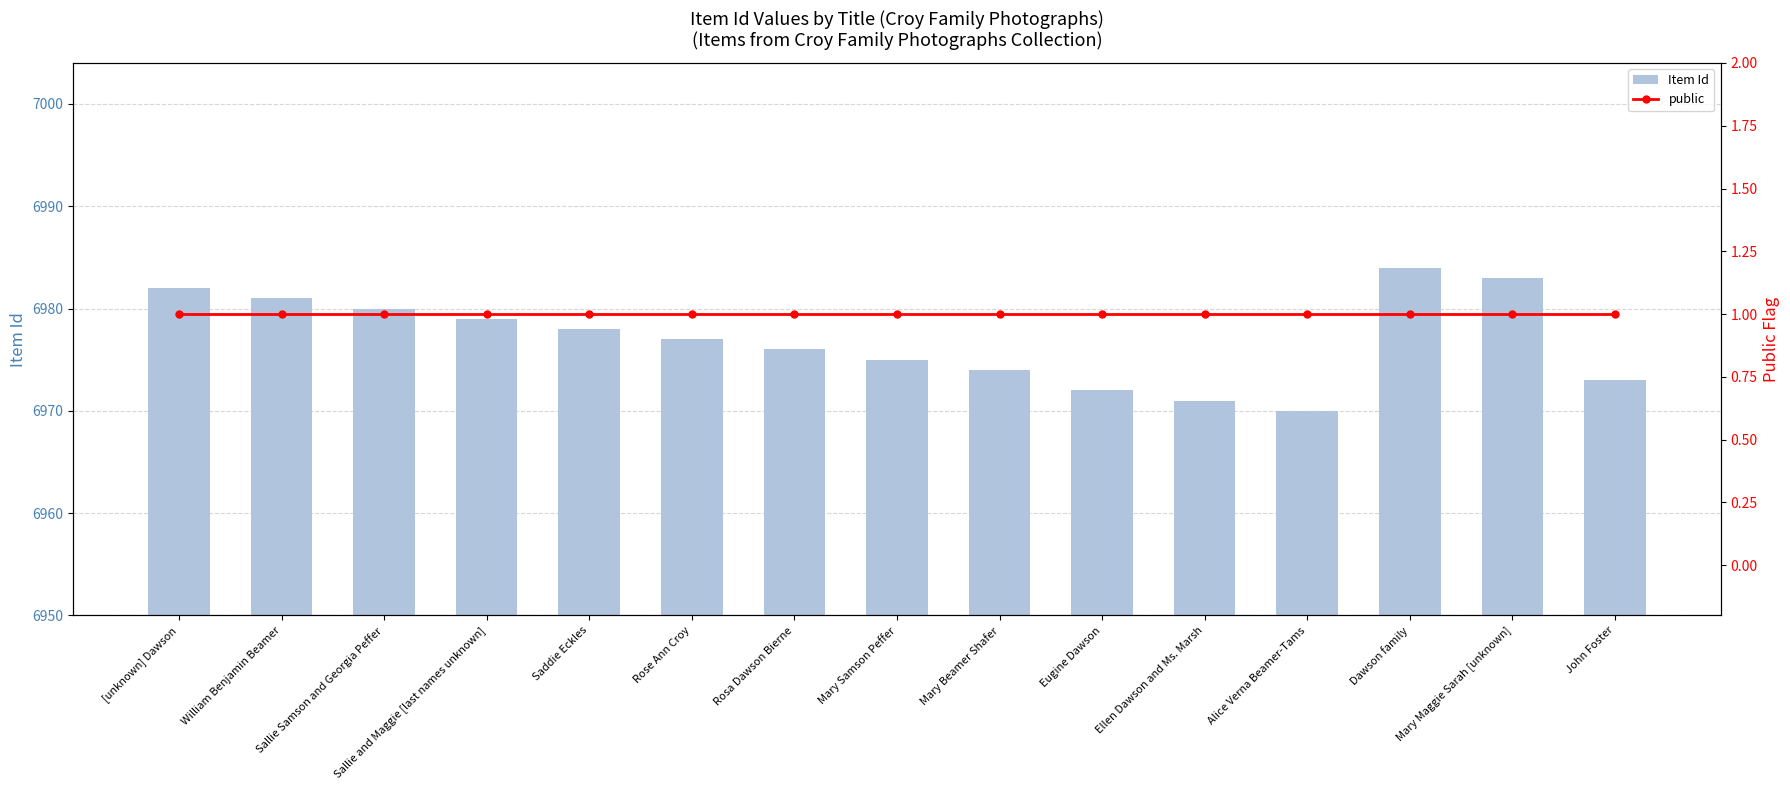

The value of public at Sallie and Maggie [last names unknown] is 1. True or false?

False